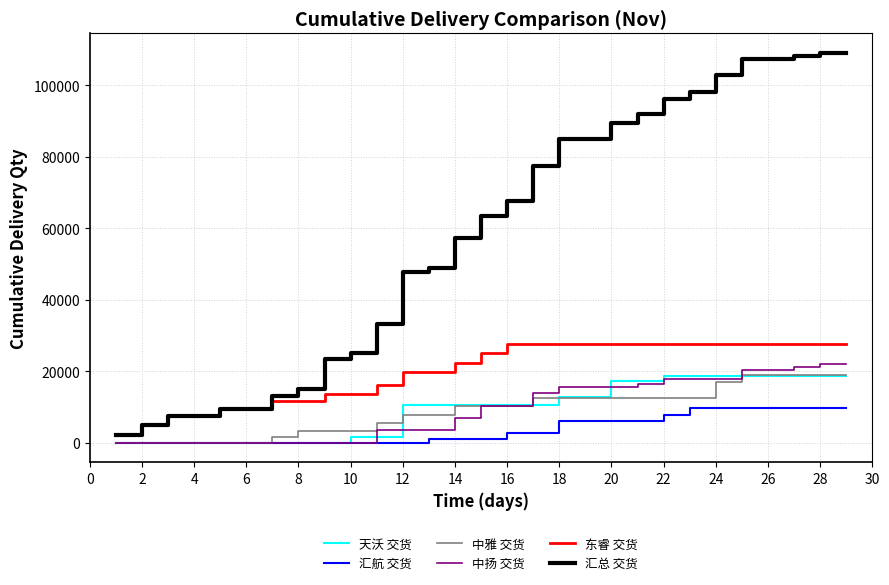

Which series has the largest total across all categories?

汇总 交货